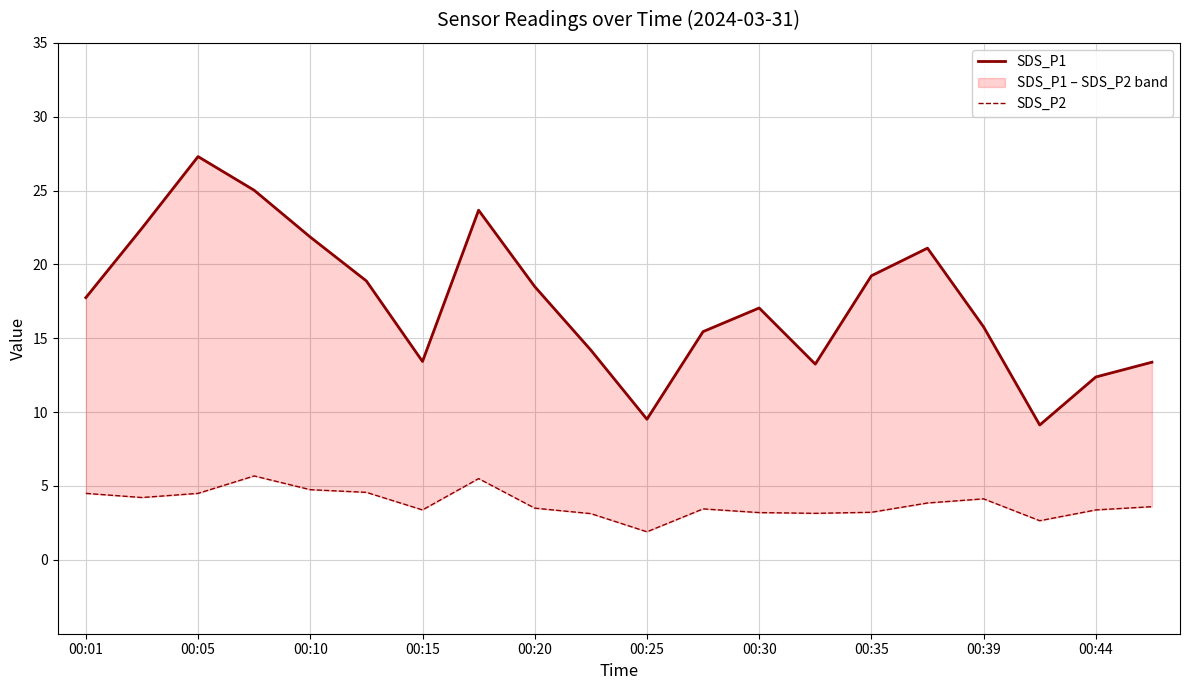

Is it true that SDS_P2 equals 2.0 at 00:25?

False